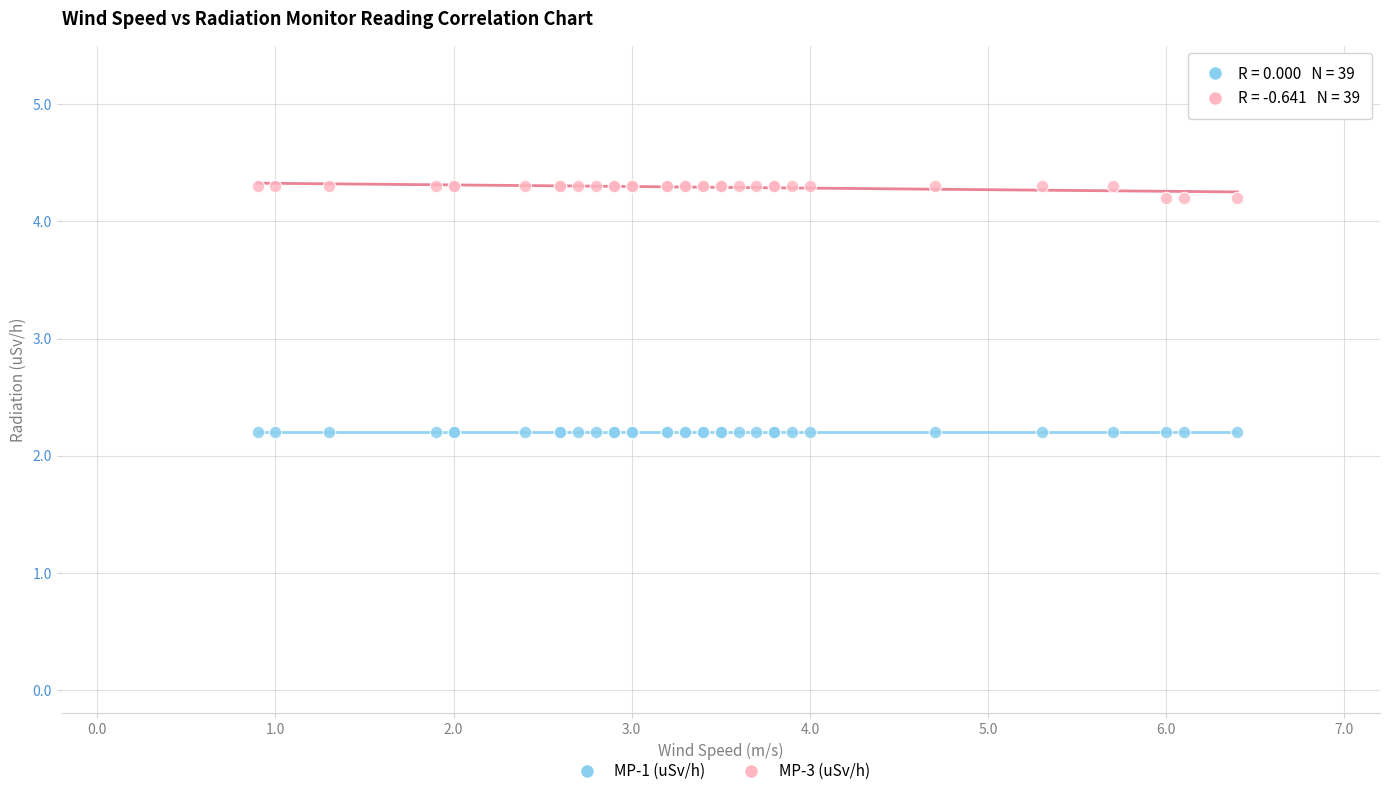

Which series contains the highest Y value?

MP-3 (uSv/h)